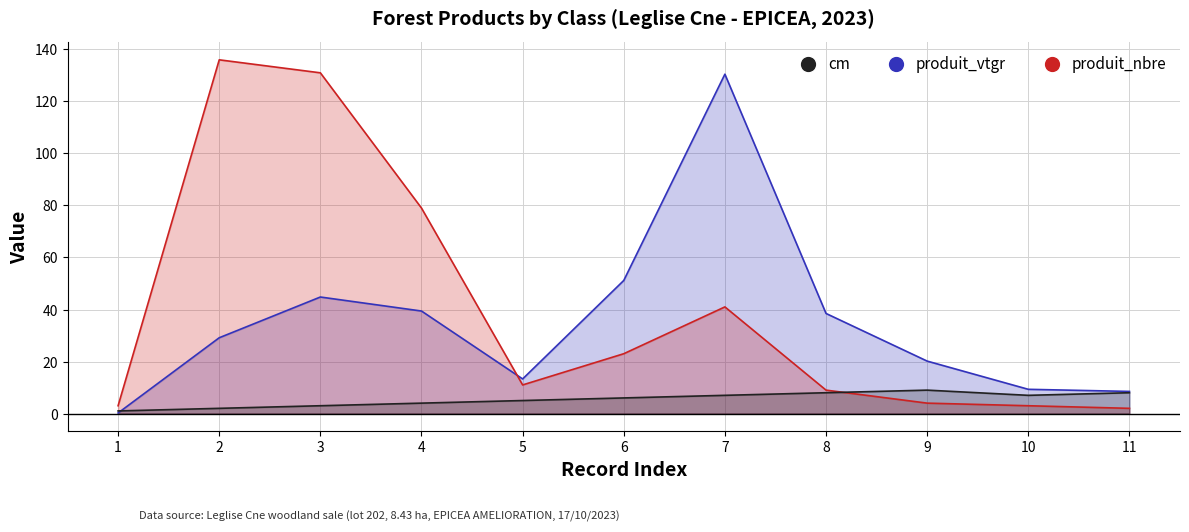

The produit_vtgr series shows 0.4 at 1. True or false?

False